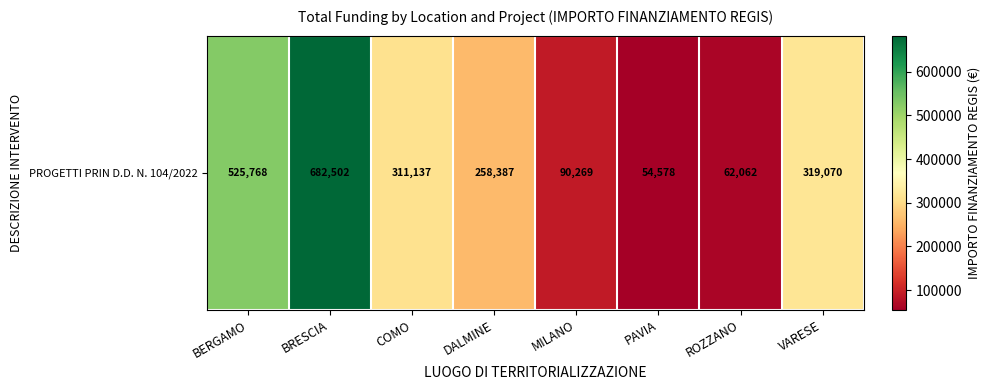

Which has a higher value, COMO or ROZZANO?

COMO